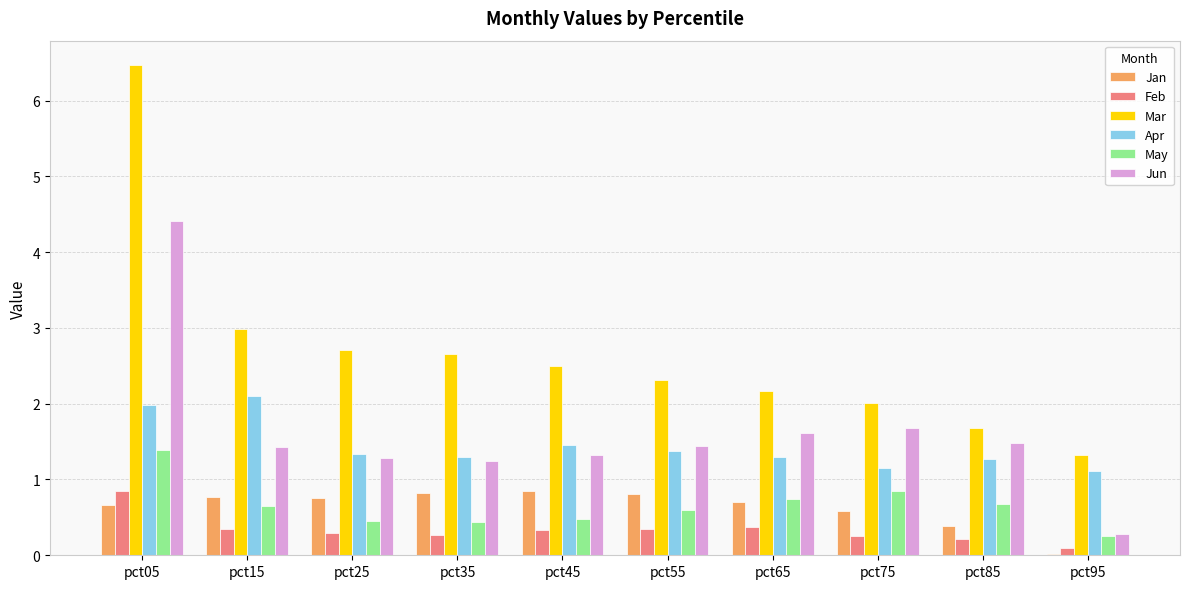

What are all the series names shown in the legend?

Jan, Feb, Mar, Apr, May, Jun